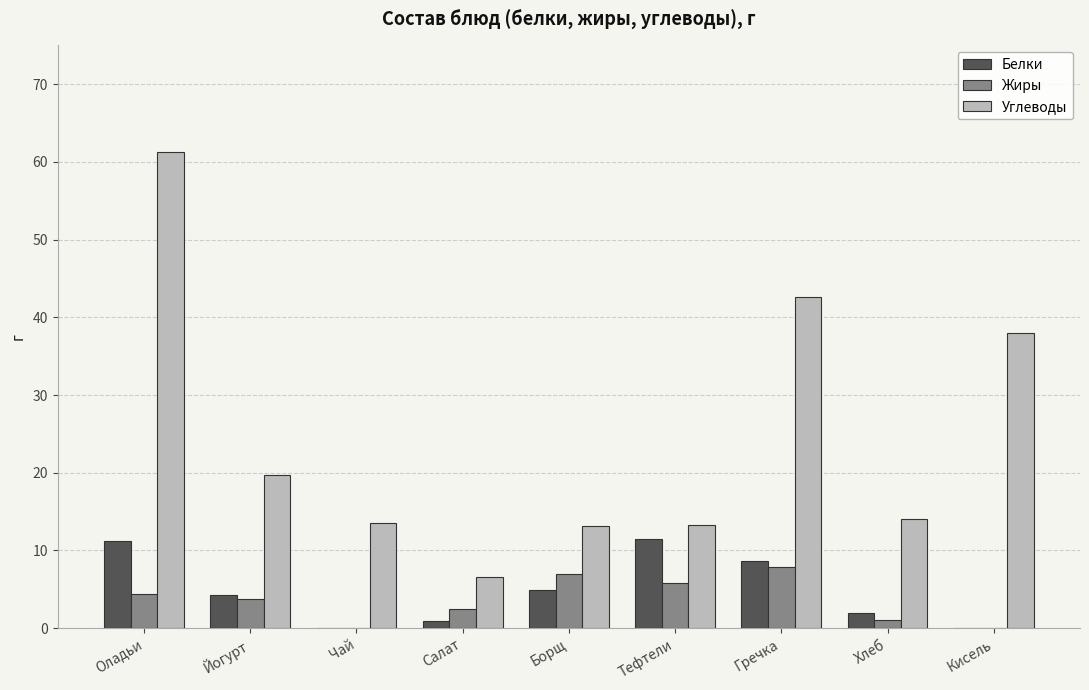

At which label does Жиры first exceed 3?

Оладьи